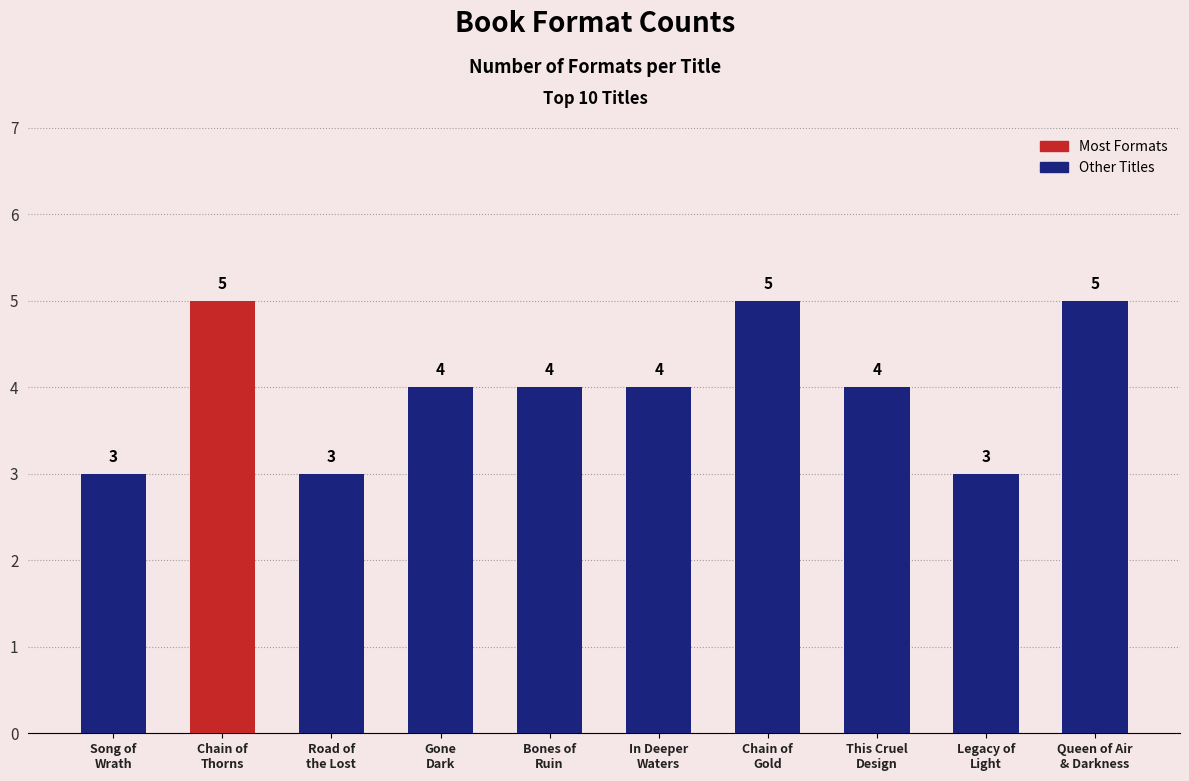

What is the smallest value displayed?

3